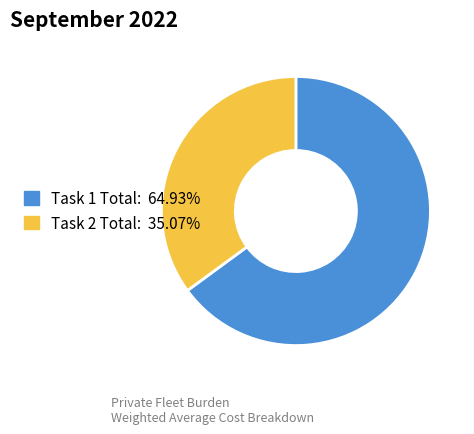

Count the number of slices in the pie.

2